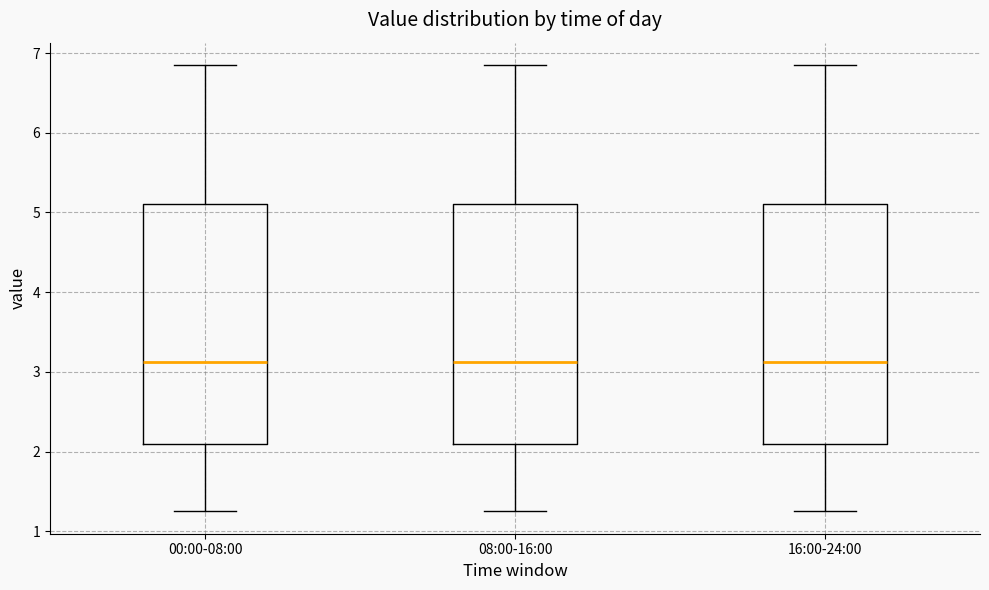

Reading left to right, read every box against the y-axis: the position of its median line, the range the box covers, and the ends of its whiskers. The values are not printed on the chart, so give them approximately, as read against the axis.

00:00-08:00: median 3.1, box 2.1 to 5.1, whiskers 1.3 to 6.9
08:00-16:00: median 3.1, box 2.1 to 5.1, whiskers 1.3 to 6.9
16:00-24:00: median 3.1, box 2.1 to 5.1, whiskers 1.3 to 6.9